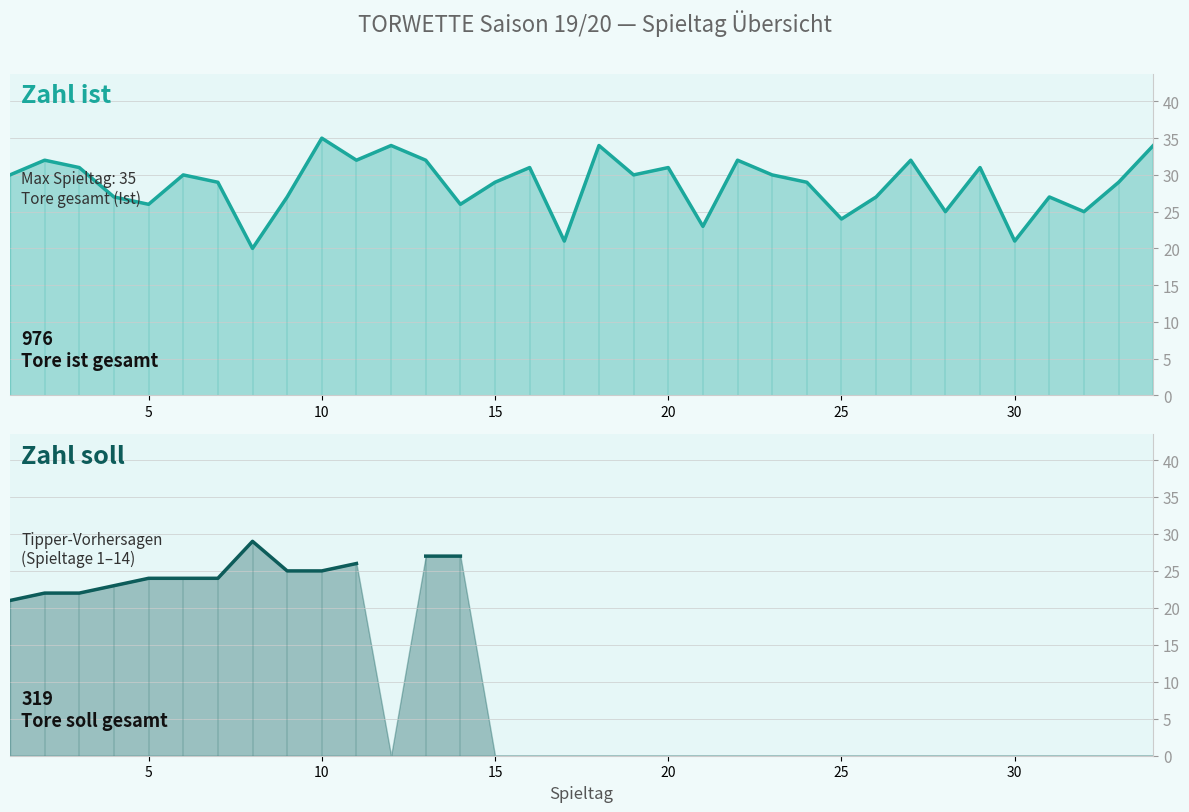

Does the chart display data point markers on the line(s)?

No